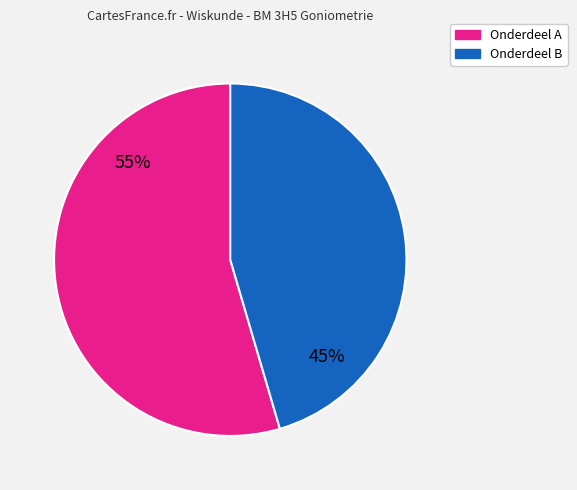

Is the sum of Onderdeel A and Onderdeel B greater than half?

Yes